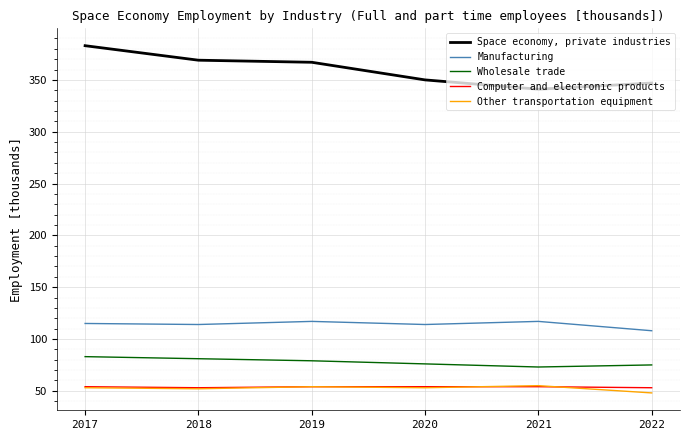

What is the spread (max minus min) of values at 2022?

299